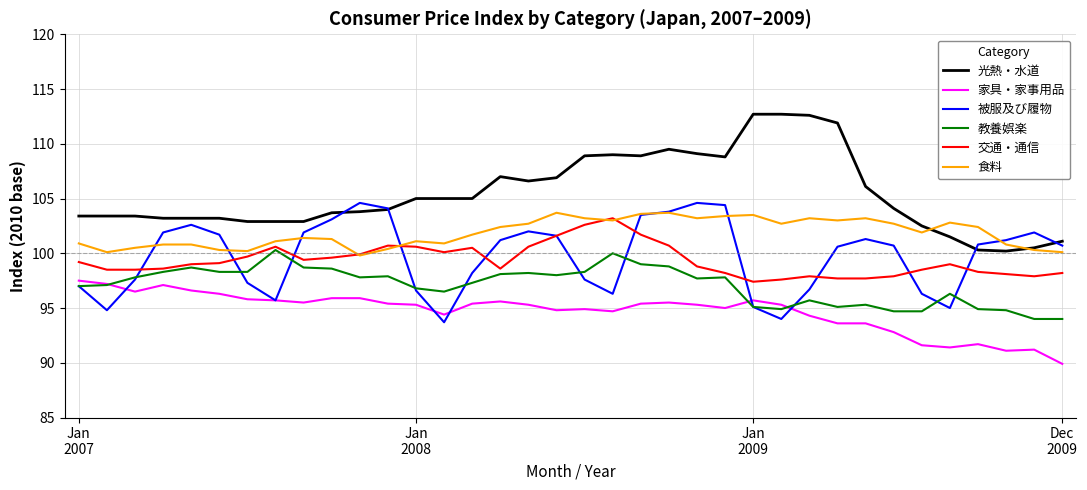

Which series has the largest total across all categories?

光熱・水道